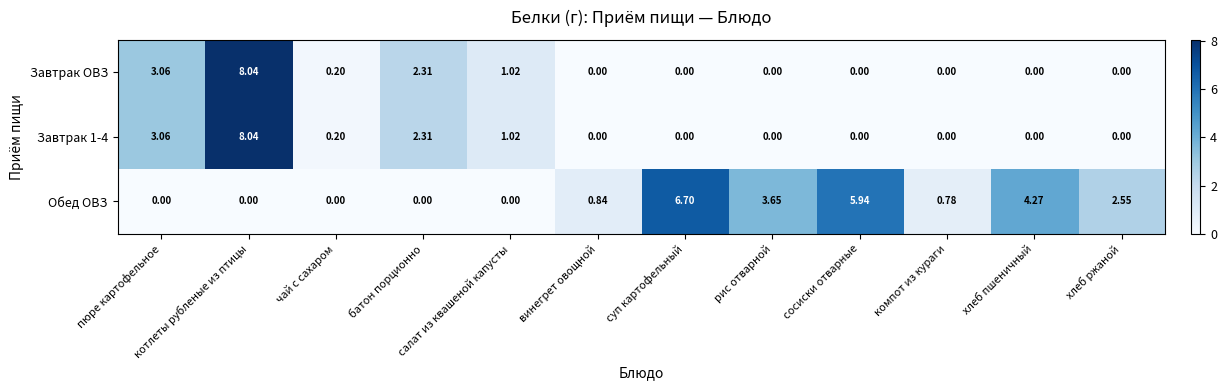

How many distinct data groups are displayed?

3